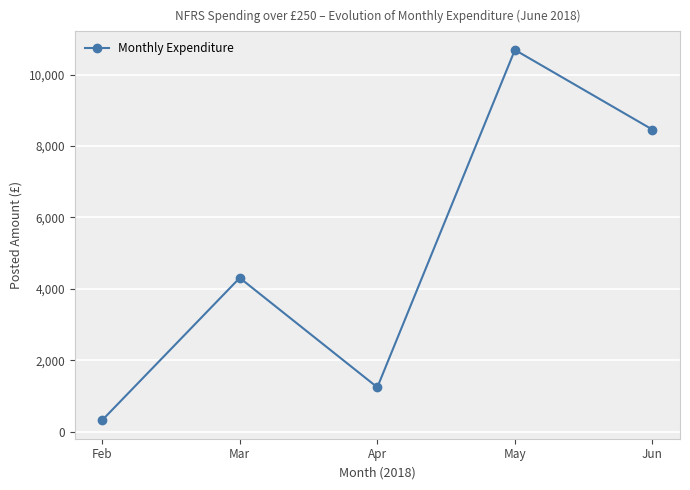

Which label corresponds to the smallest value in the chart?

Feb